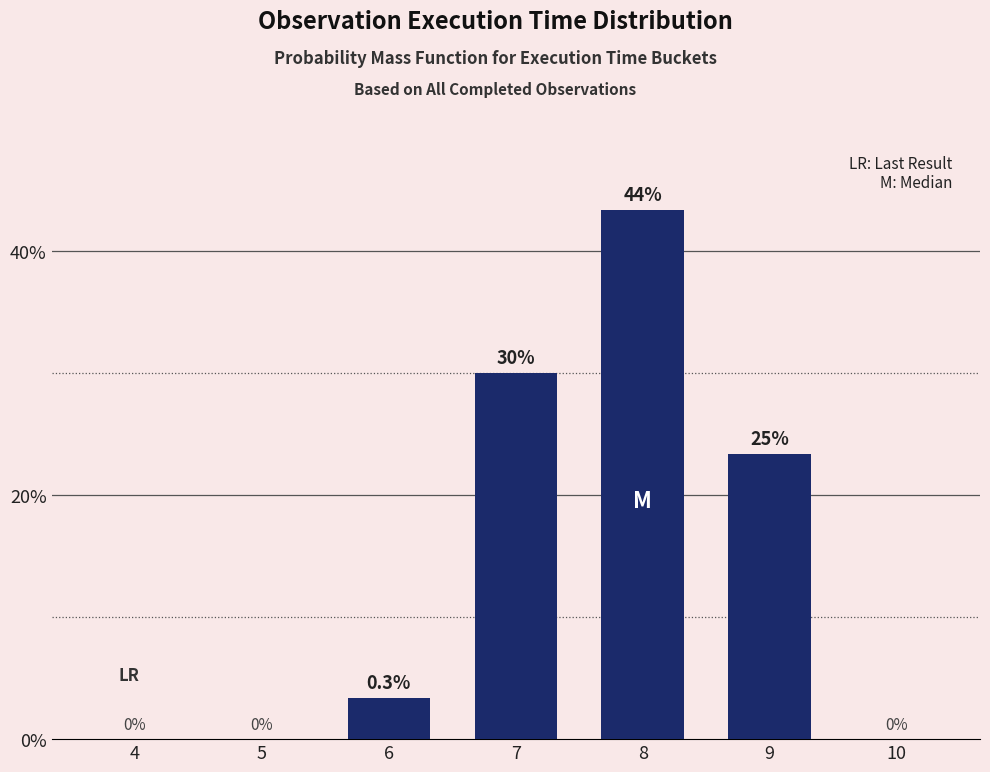

Is it true that the value at 9 is 6.4?

False